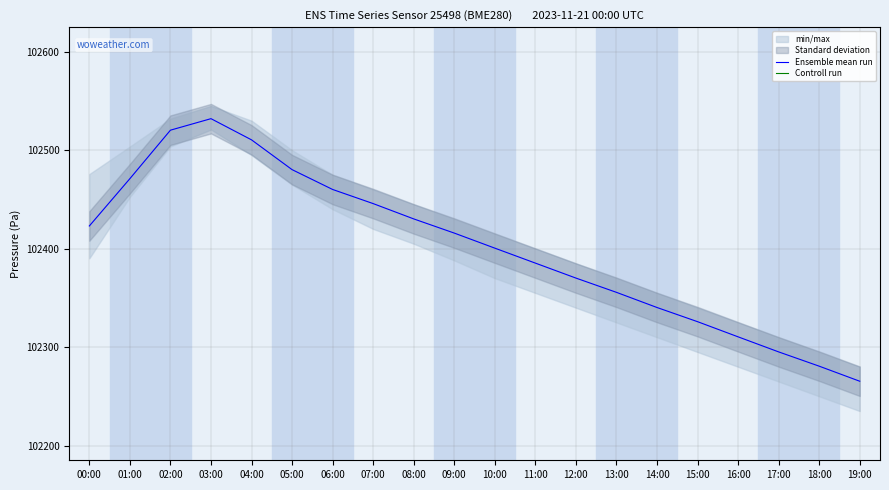

At which category does the chart reach its peak across all series?

02:00